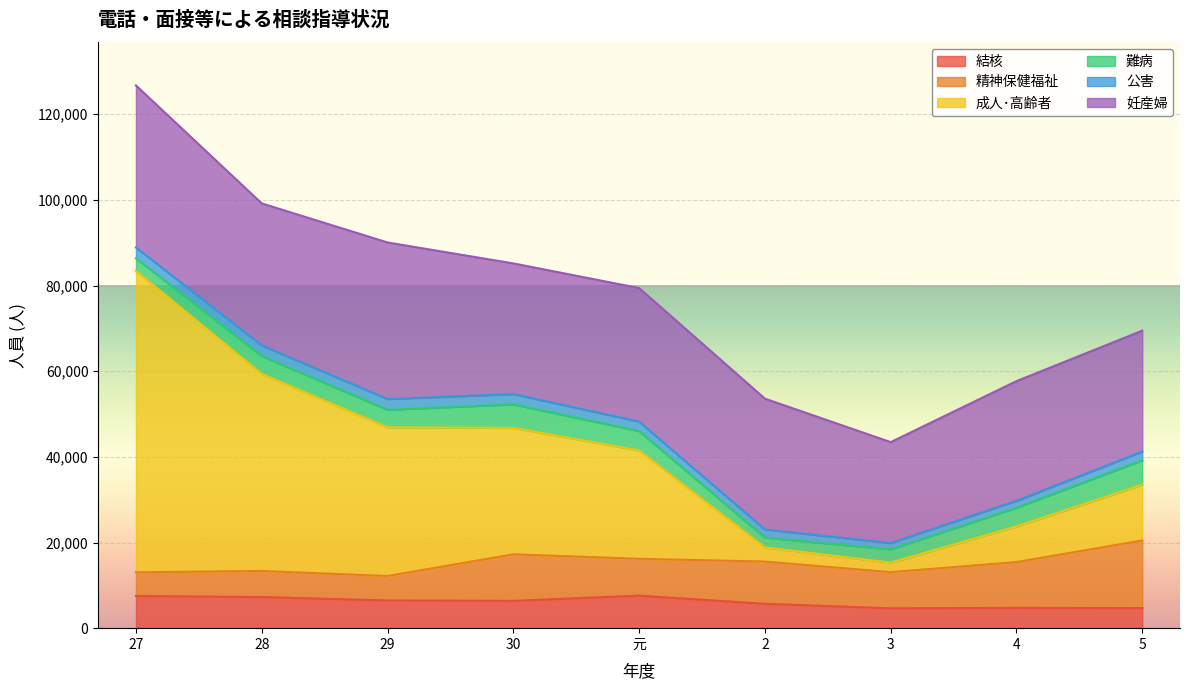

Reading left to right, extract all data points from this chart.

結核: 27=7522	28=7261	29=6470	30=6379	元=7597	2=5691	3=4626	4=4751	5=4676
精神保健福祉: 27=5519	28=6099	29=5702	30=10869	元=8599	2=9860	3=8459	4=10685	5=15803
成人･高齢者: 27=70388	28=46010	29=34737	30=29515	元=25319	2=3302	3=2215	4=8330	5=13023
難病: 27=2930	28=4163	29=4087	30=5489	元=4511	2=2297	3=3094	4=4354	5=5679
公害: 27=2532	28=2492	29=2501	30=2415	元=2206	2=1887	3=1487	4=1610	5=2055
妊産婦: 27=37842	28=33158	29=36567	30=30510	元=31187	2=30553	3=23559	4=27958	5=28233